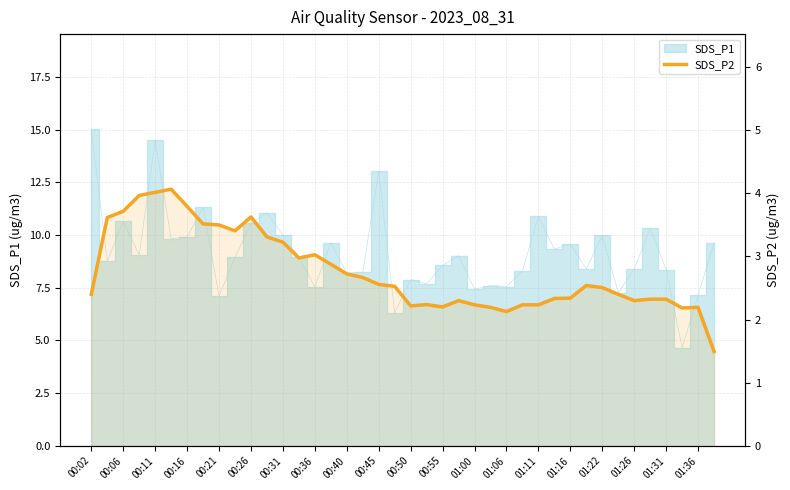

The chart shows a value of 2.3 at 01:16. True or false?

True